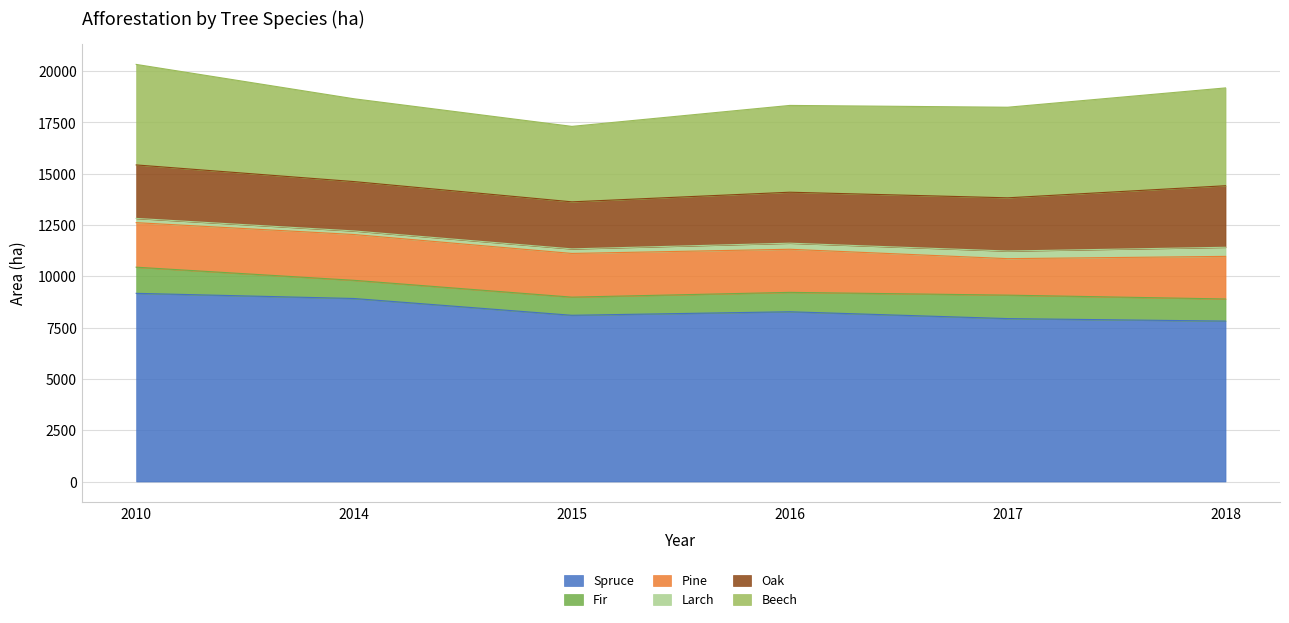

Does the chart display data point markers on the line(s)?

No